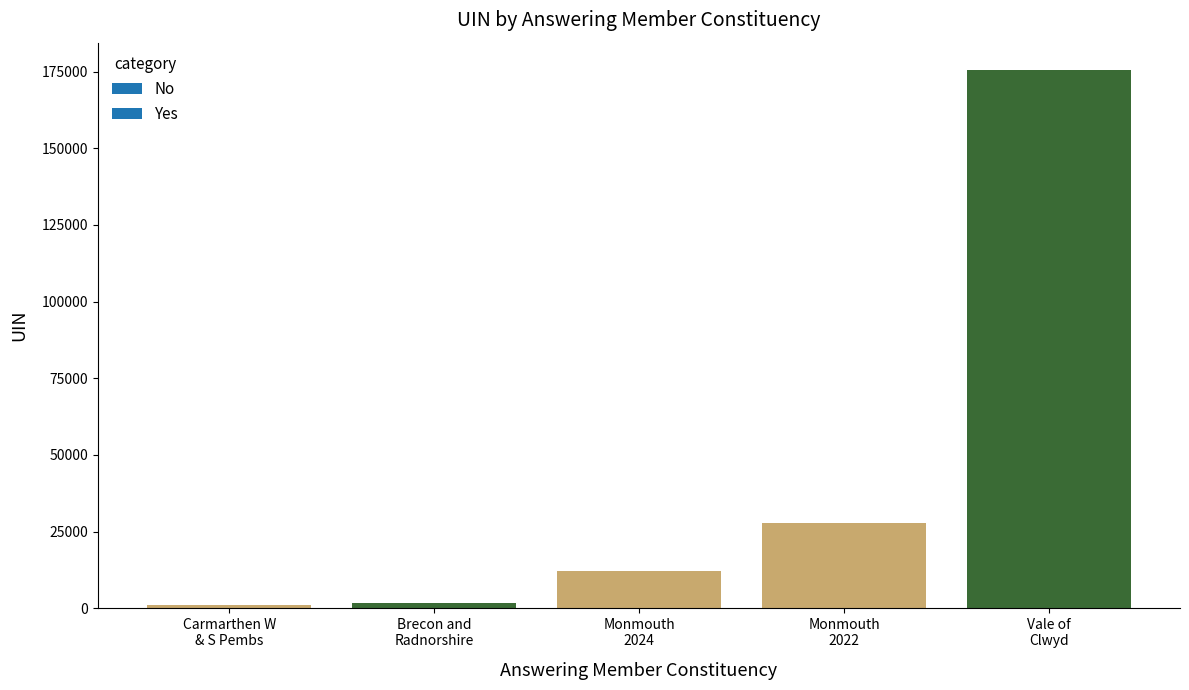

What is the greatest value displayed?

175655